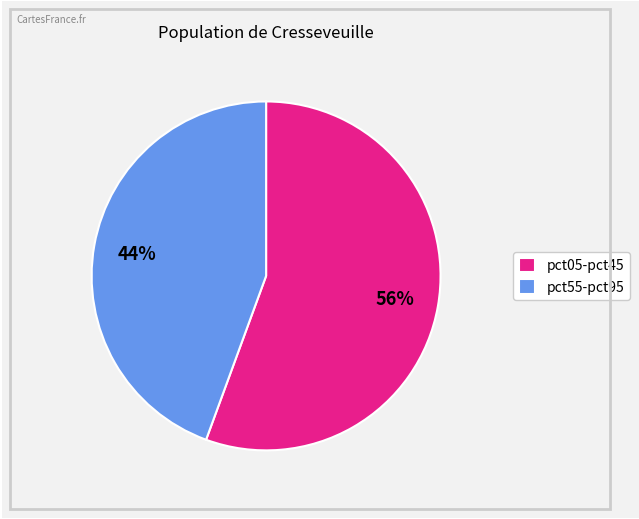

To the nearest percent, what percentage of the pie is pct05-pct45?

56%